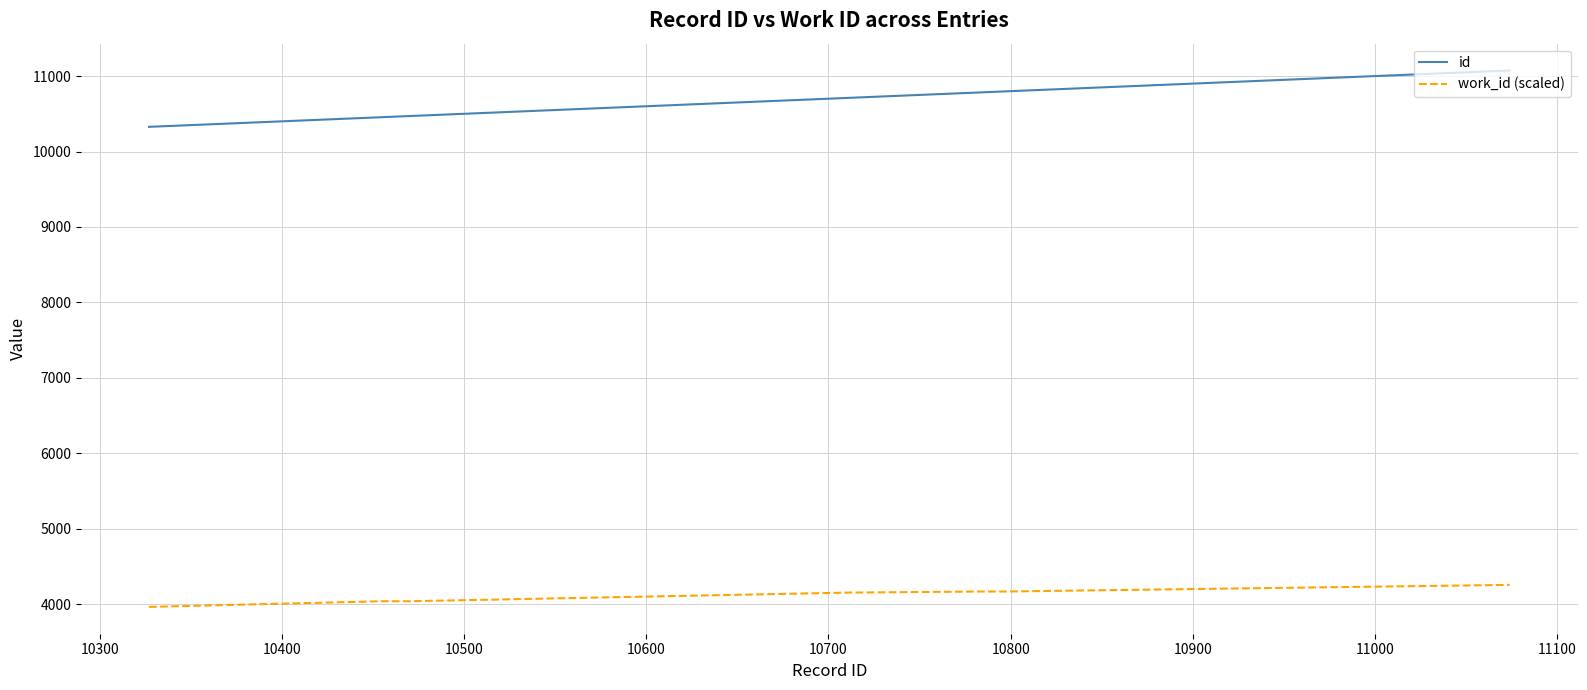

True or false: id and work_id (scaled) intersect in this chart.

False